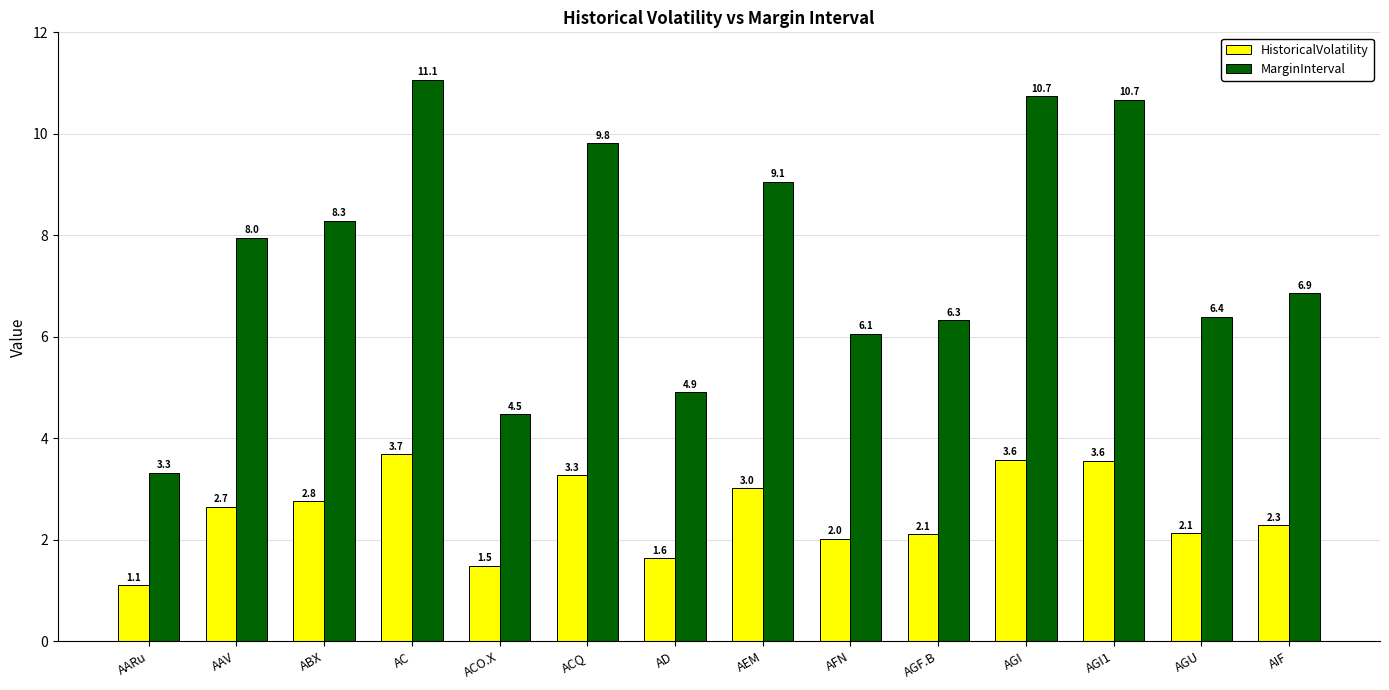

What is the average value of the HistoricalVolatility series?

2.5